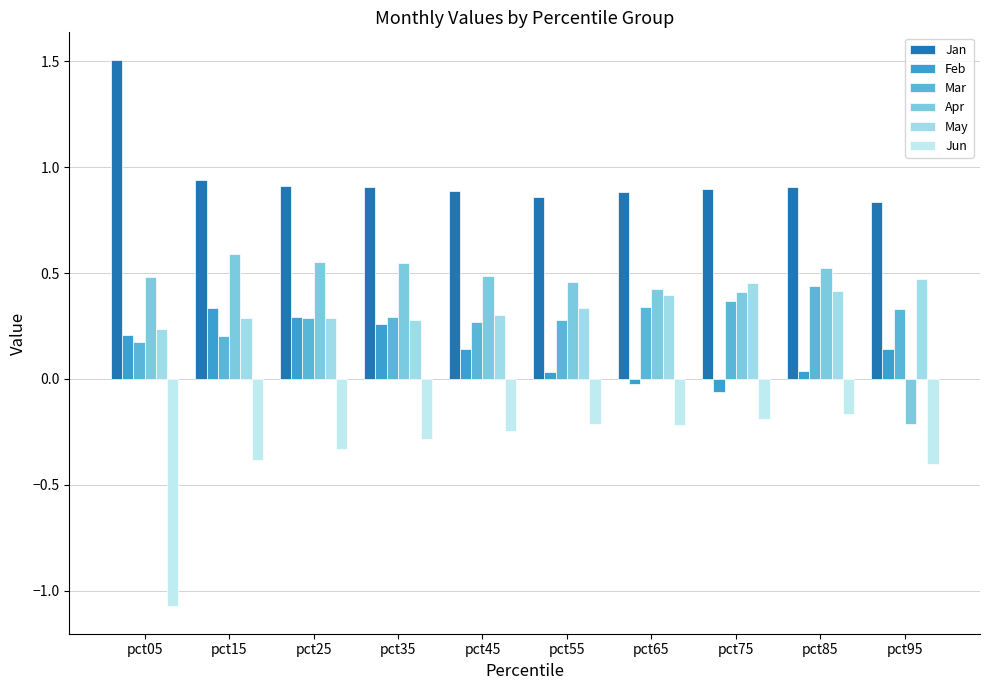

What is the difference between the highest and lowest values at pct05?

2.6